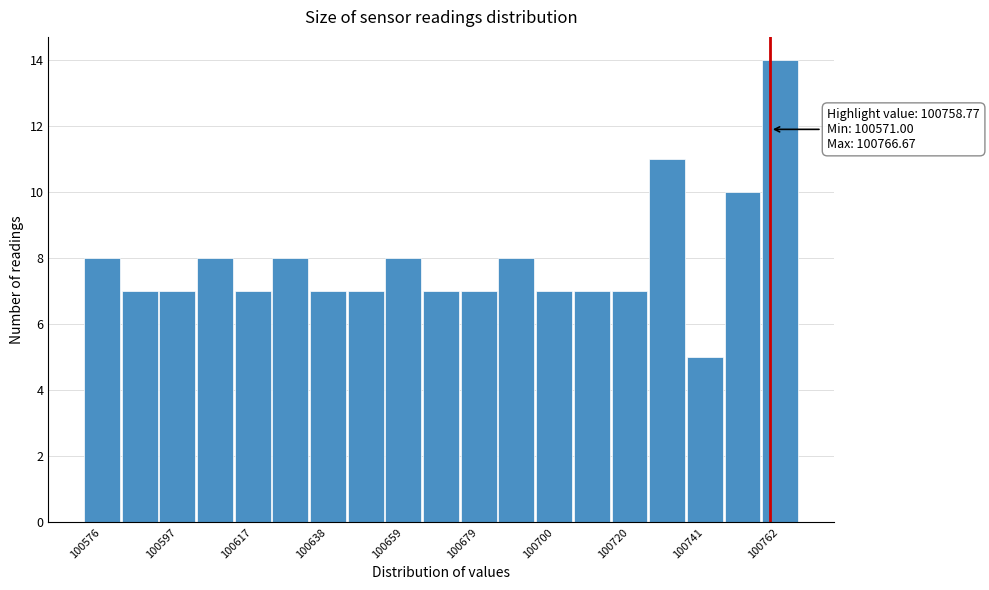

Around what value on the x-axis is the tallest bar? Give the approximate position of its centre, as read against the axis.

100760